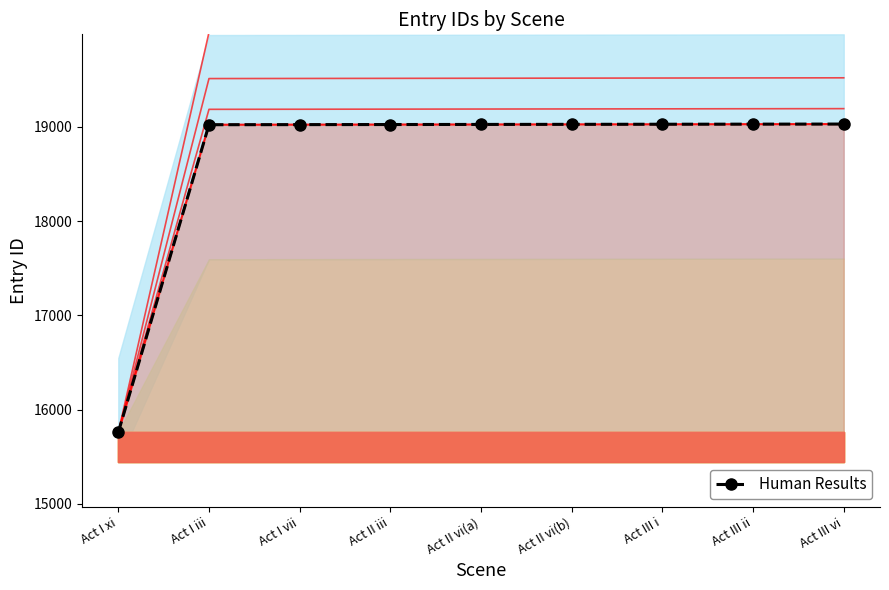

Reading left to right, extract all data points from this chart.

15759	19021	19022	19023	19024	19025	19026	19027	19028